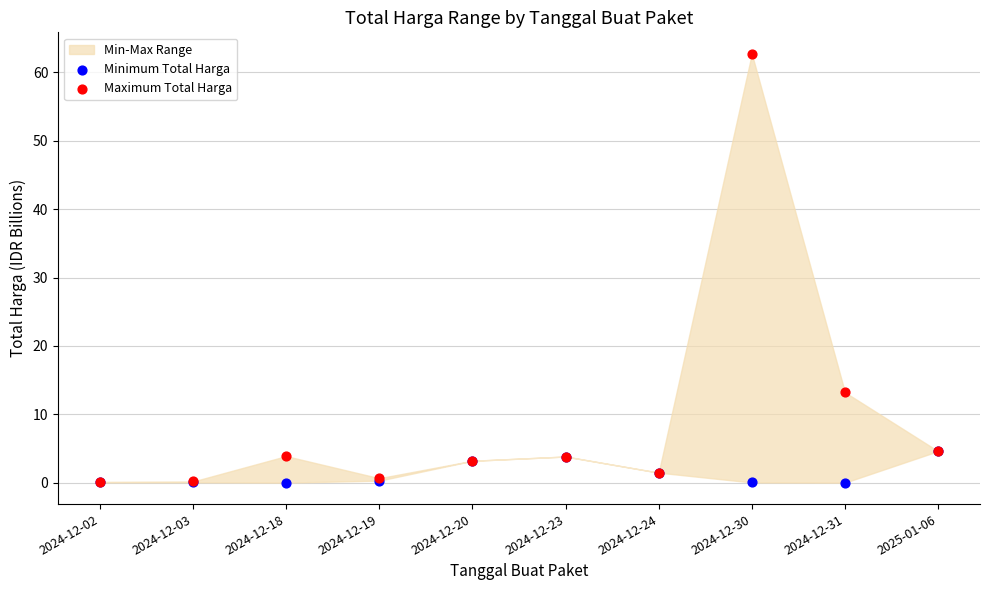

In the Maximum Total Harga series, what Y value is closest to 31?

13.2